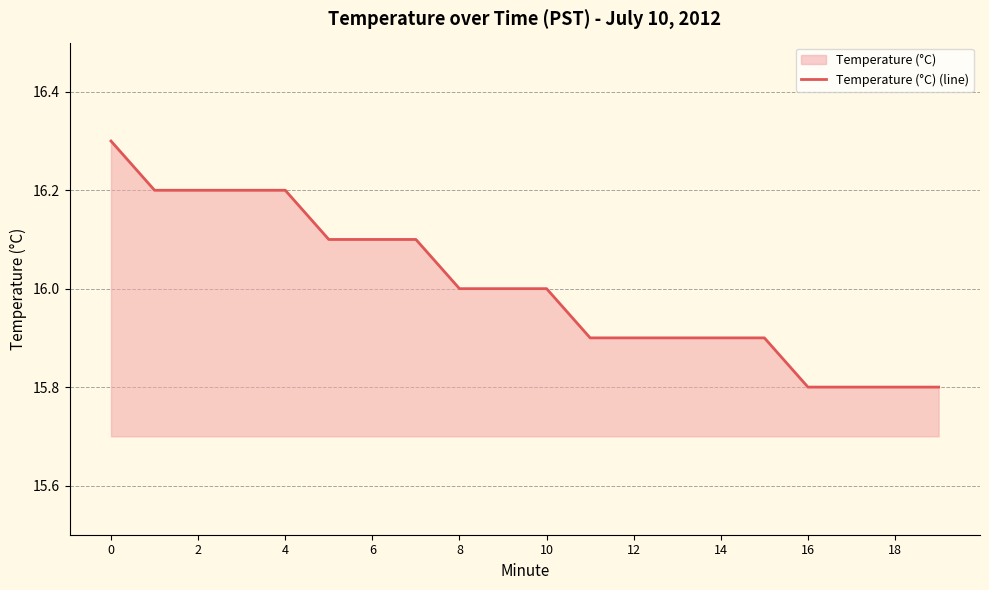

Reading left to right, list all the values displayed in this chart.

16.3	16.2	16.2	16.2	16.2	16.1	16.1	16.1	16.0	16.0	16.0	15.9	15.9	15.9	15.9	15.9	15.8	15.8	15.8	15.8